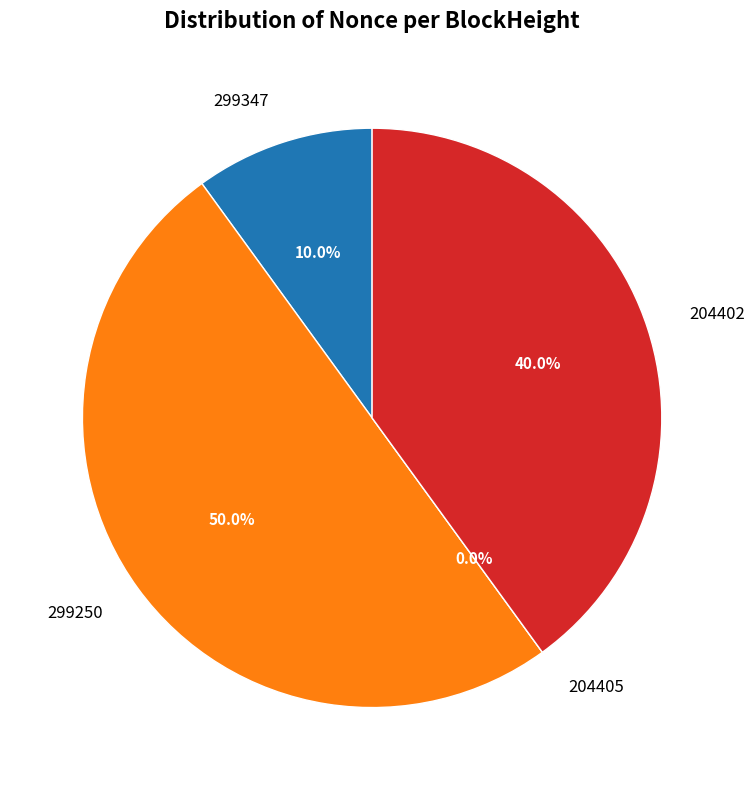

Is there any slice that represents more than half of the pie?

No